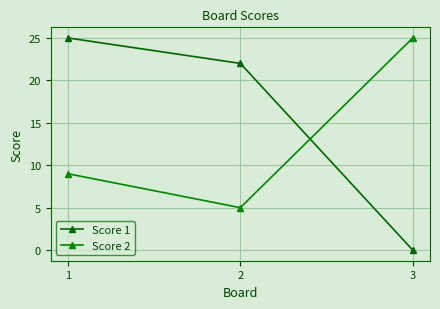

What is the total value across all series at 3?

25